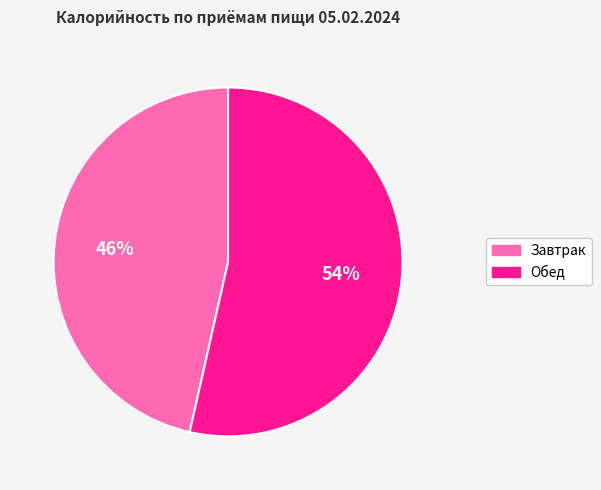

Which category has the smallest portion of the pie?

Завтрак